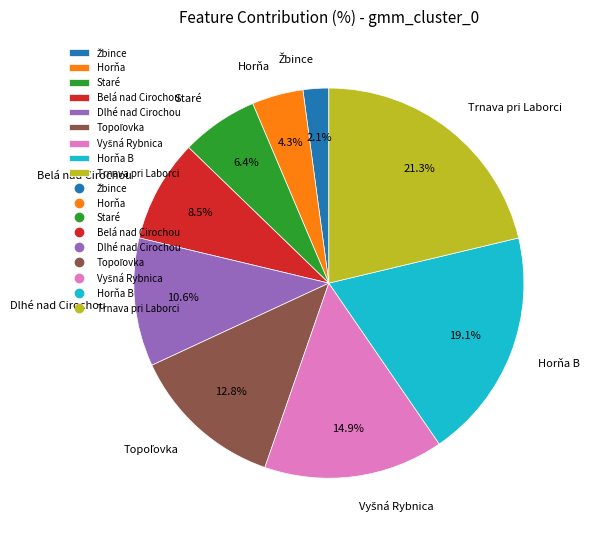

Which category has the biggest portion of the pie?

Trnava pri Laborci